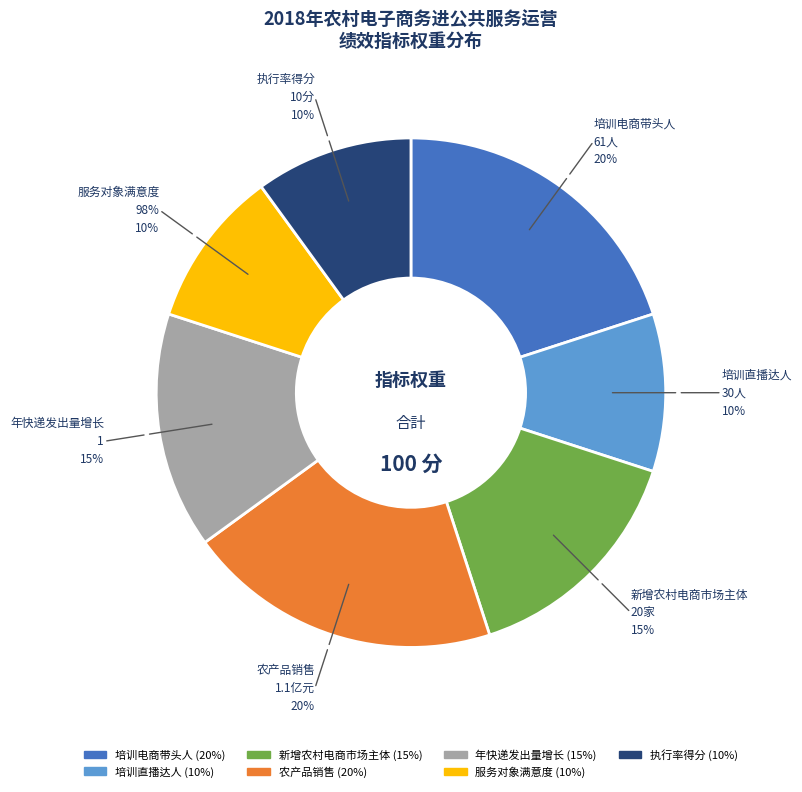

Count the number of slices in the pie.

7